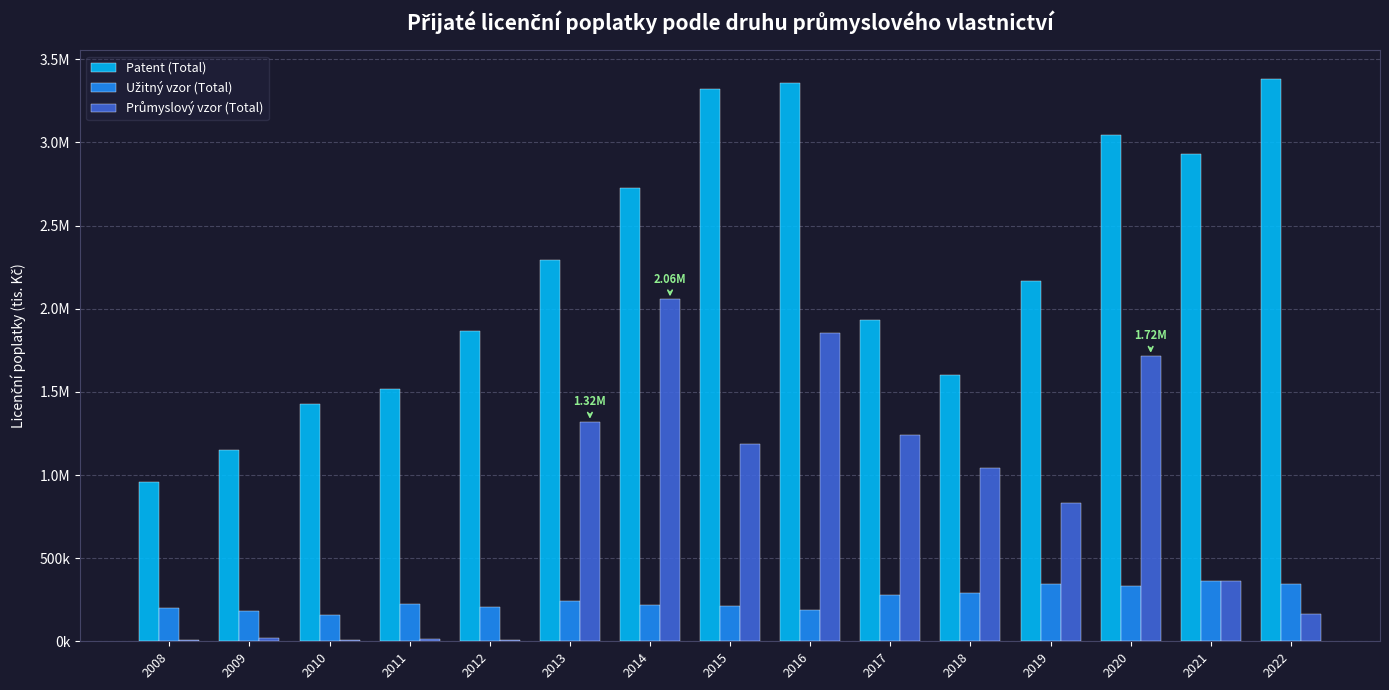

Is it true that Průmyslový vzor (Total) equals 310103 at 2019?

False